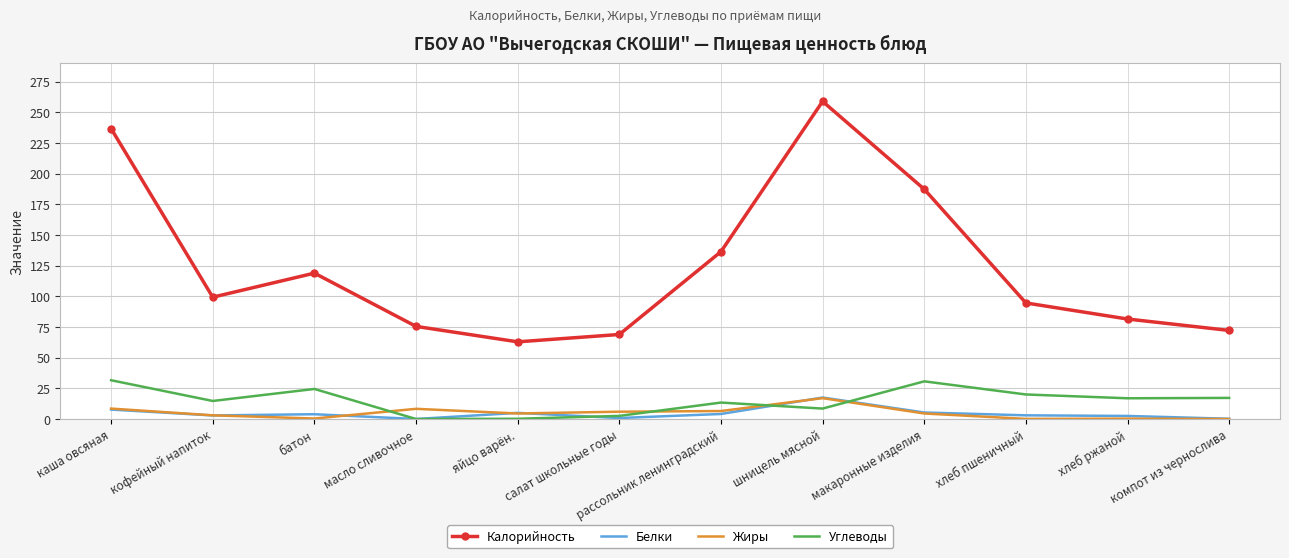

True or false: Углеводы and Калорийность intersect in this chart.

False